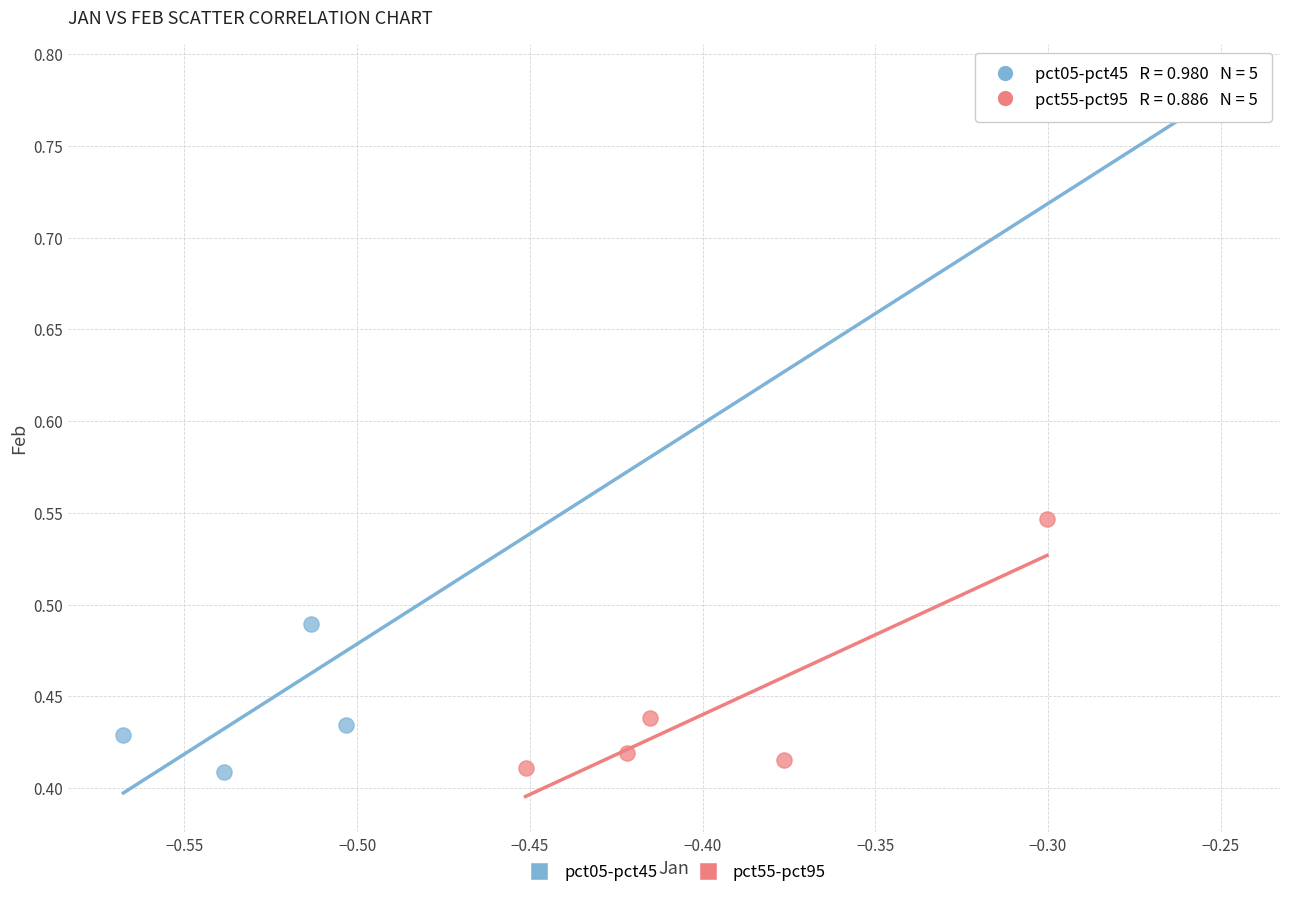

Which series has the widest spread of Y values?

pct05-pct45